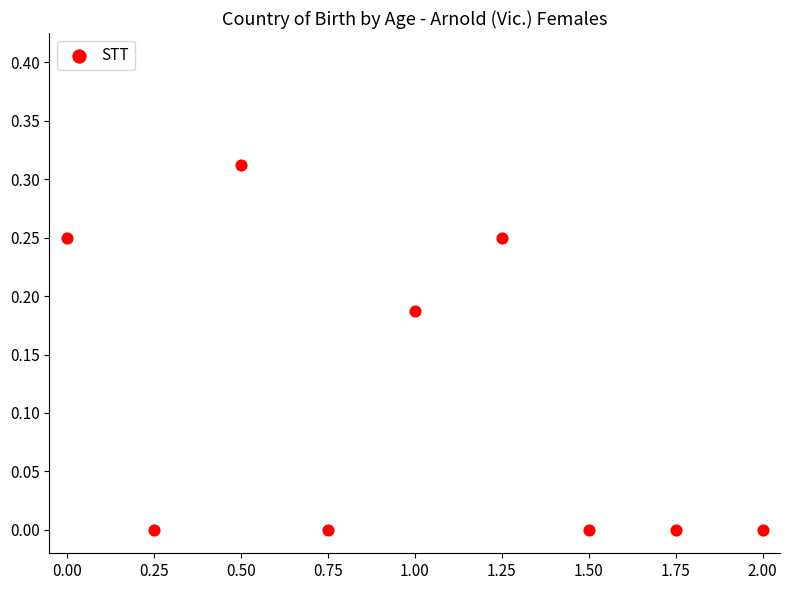

What is the range of X values (max minus min)?

2.0